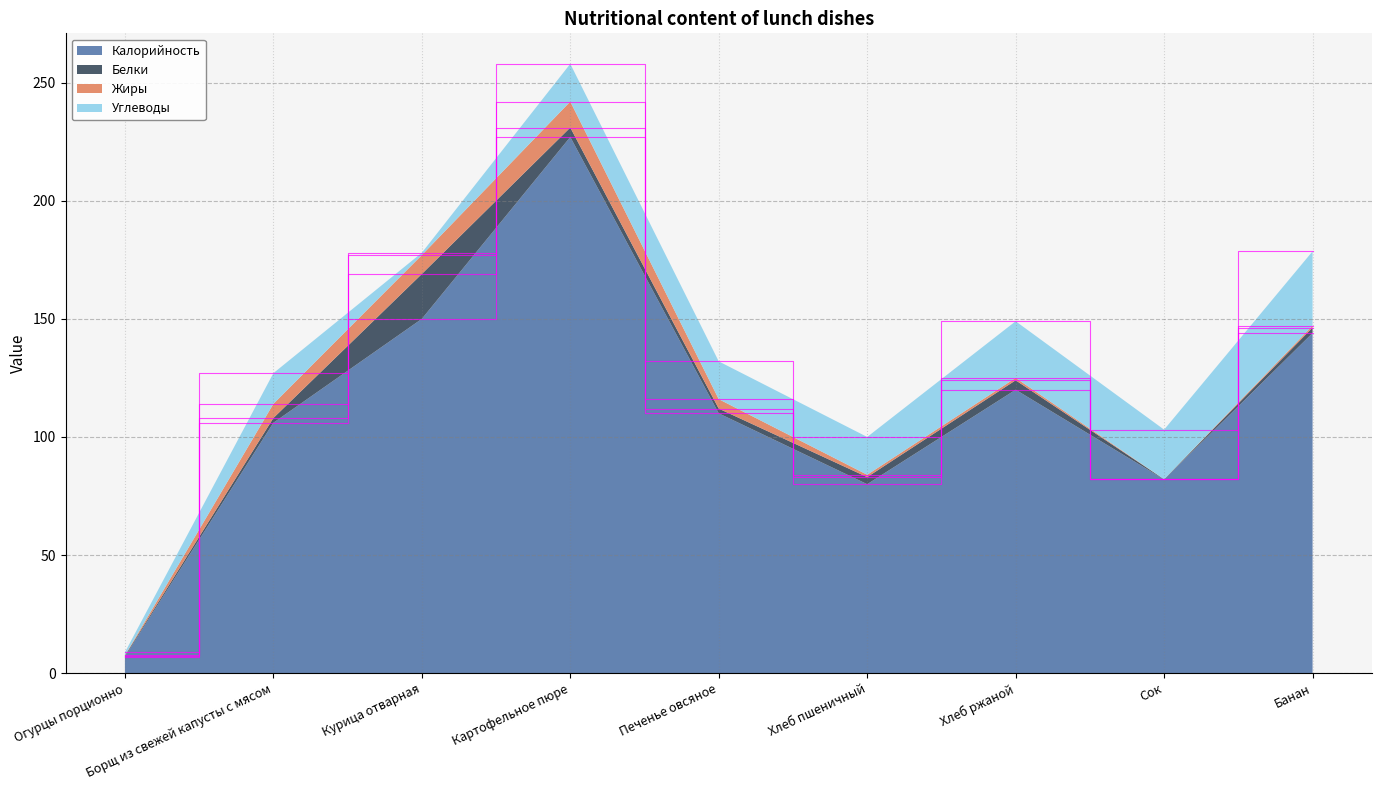

Reading left to right, transcribe all the data shown in this chart.

Калорийность: 7.0	106.0	150.0	227.0	110.0	80.0	120.0	82.0	144.0
Белки: 0.4	2.0	19.0	4.0	2.0	3.0	4.0	0.1	2.3
Жиры: 0.1	6.0	8.0	11.0	4.0	1.0	1.0	0.0	0.8
Углеводы: 1.3	13.0	1.0	16.0	16.0	16.0	24.0	21.0	31.5